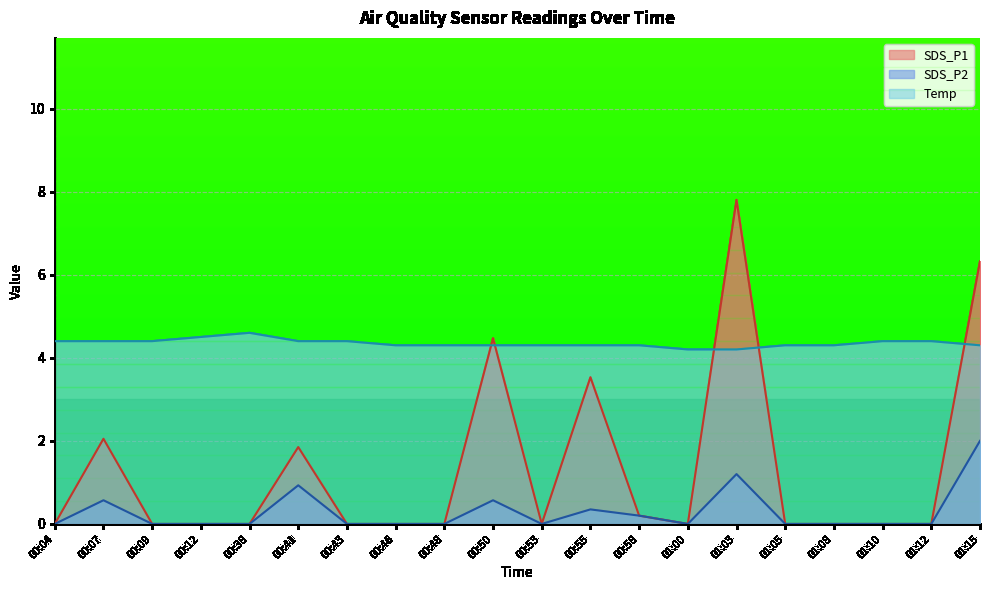

Count the number of categories in the chart.

20